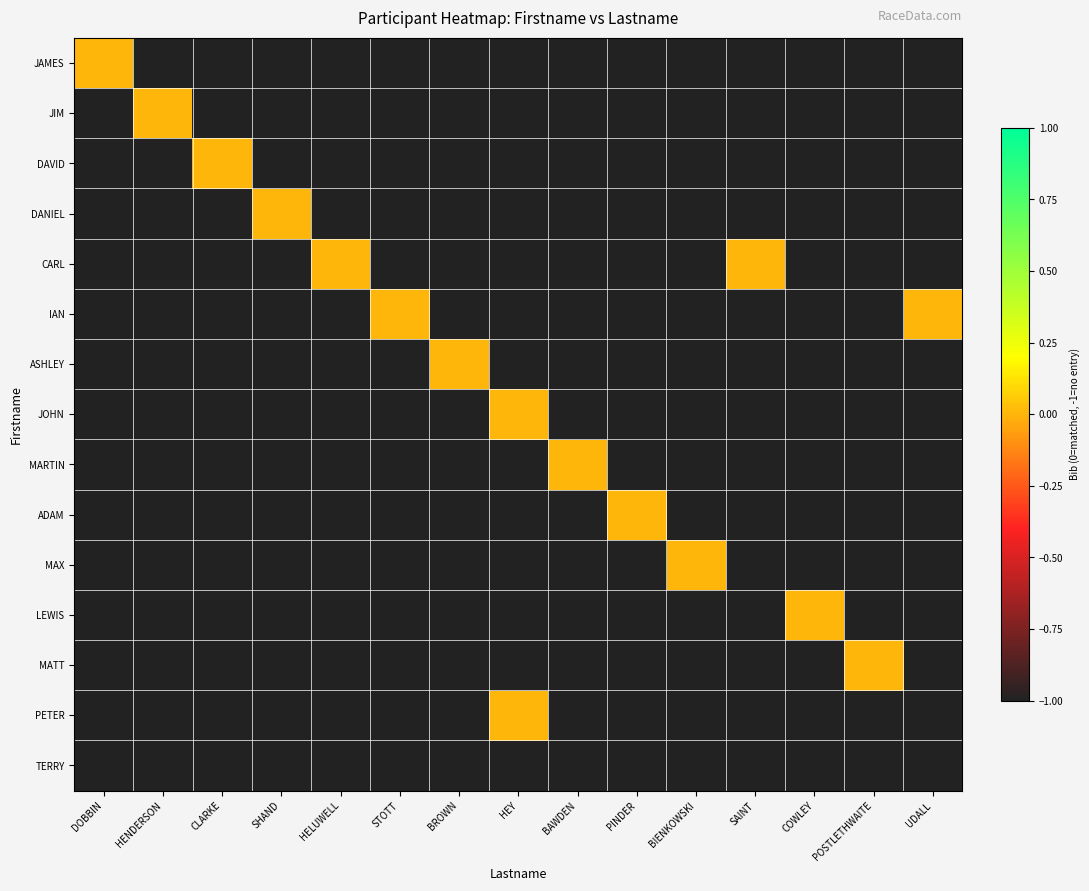

List the series in order of their peak value, highest first.

JAMES, JIM, DAVID, DANIEL, CARL, IAN, ASHLEY, JOHN, MARTIN, ADAM, MAX, LEWIS, MATT, PETER, TERRY